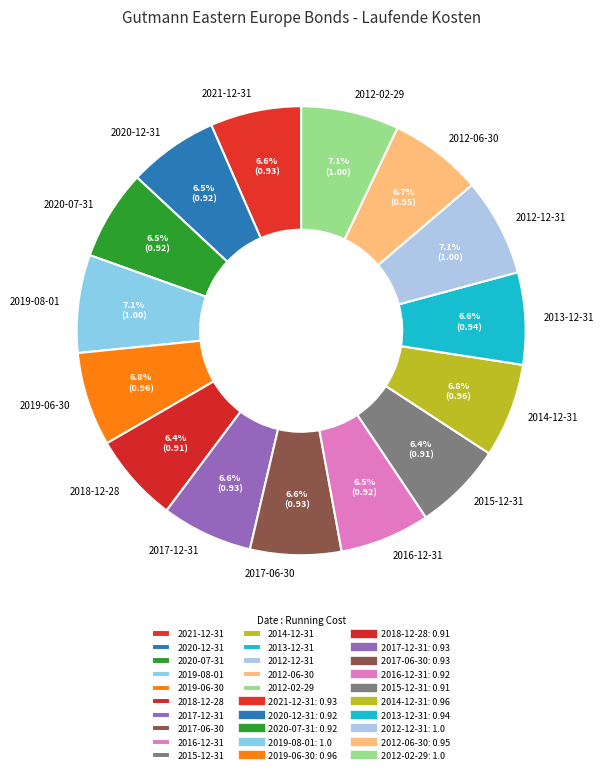

Does 2012-06-30 account for over 50% of the chart?

No